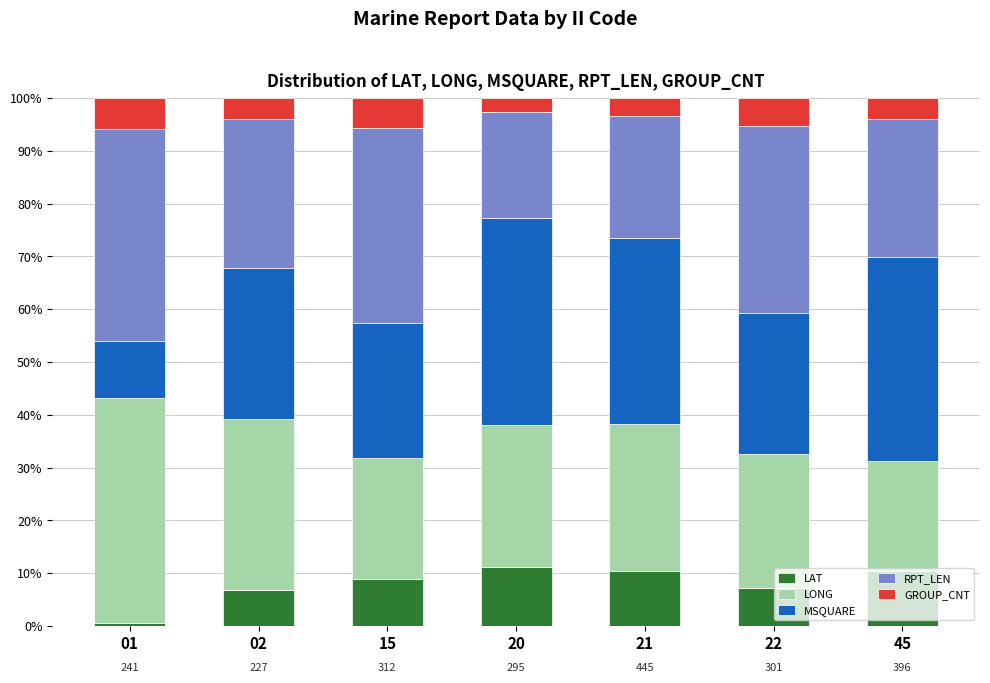

What is the highest value of the LAT series?

11.1